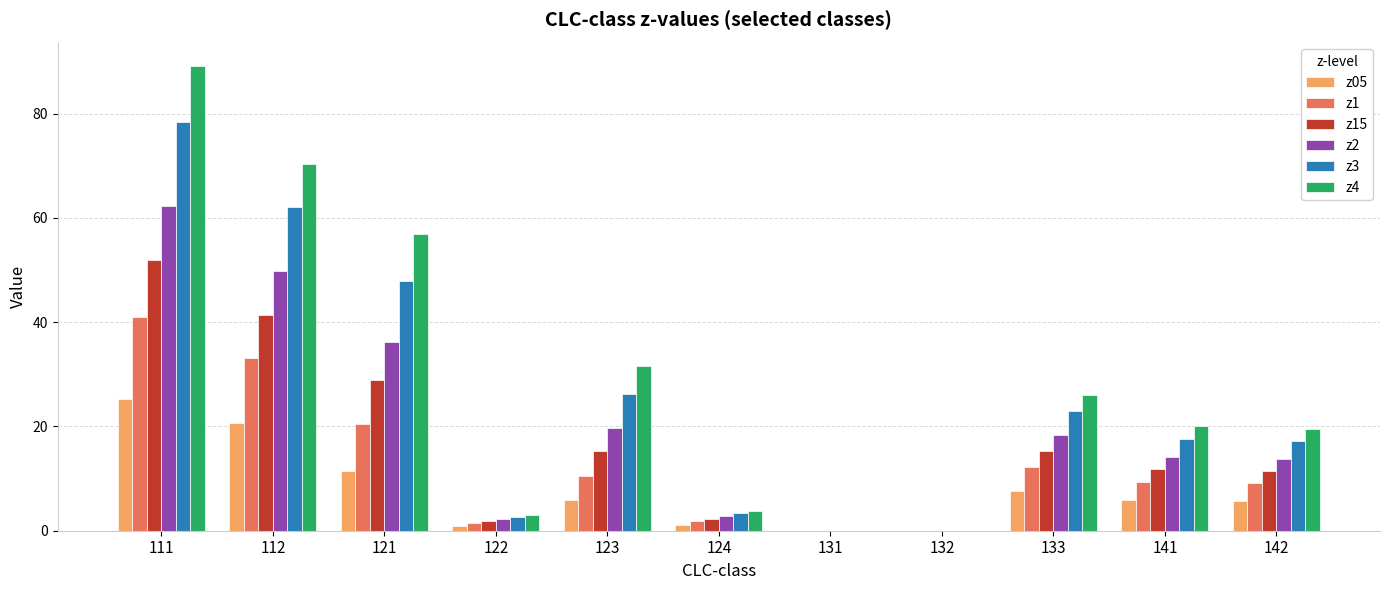

True or false: z05 has a value of 1.1 at 124.

True